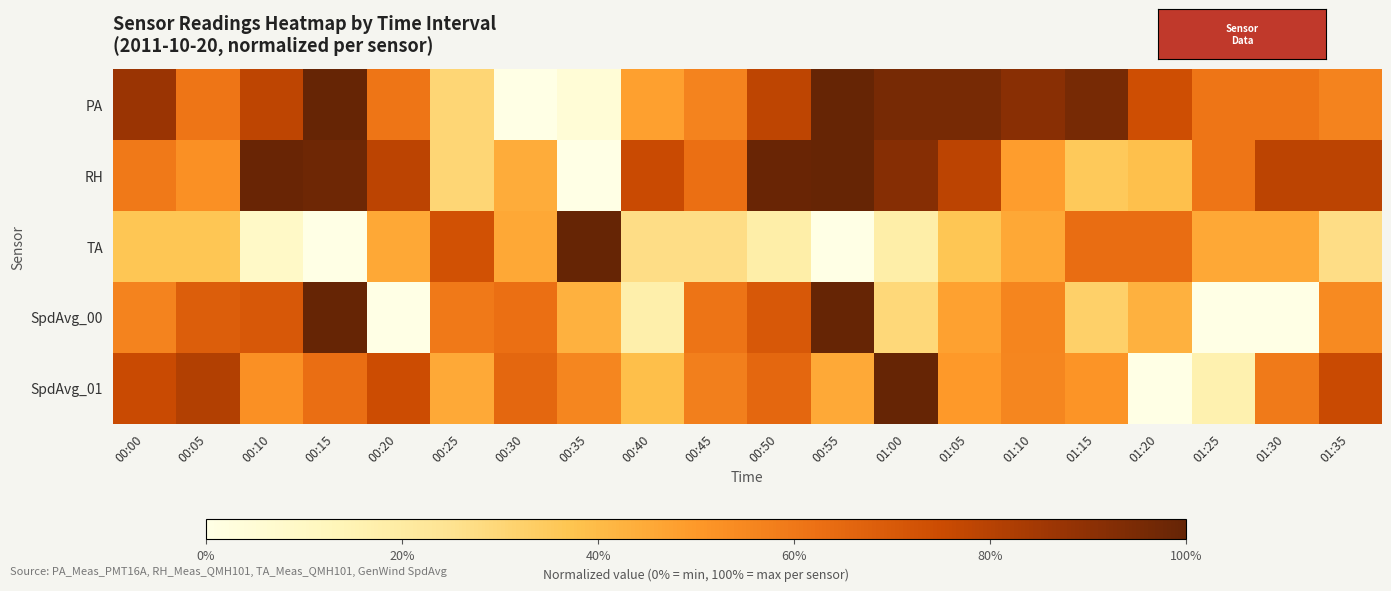

Reading right to left, transcribe all the data shown in this chart.

PA: 01:35=56.5	01:30=60.9	01:25=60.9	01:20=73.9	01:15=95.7	01:10=91.3	01:05=95.7	01:00=95.7	00:55=100.0	00:50=78.3	00:45=56.5	00:40=47.8	00:35=4.3	00:30=0.0	00:25=30.4	00:20=60.9	00:15=100.0	00:10=78.3	00:05=60.9	00:00=87.0
RH: 01:35=78.8	01:30=78.8	01:25=60.6	01:20=38.4	01:15=35.4	01:10=48.5	01:05=78.8	01:00=91.9	00:55=100.0	00:50=99.0	00:45=62.6	00:40=75.8	00:35=0.0	00:30=44.4	00:25=30.3	00:20=78.8	00:15=98.0	00:10=99.0	00:05=52.5	00:00=59.6
TA: 01:35=27.3	01:30=45.5	01:25=45.5	01:20=63.6	01:15=63.6	01:10=45.5	01:05=36.4	01:00=18.2	00:55=0.0	00:50=18.2	00:45=27.3	00:40=27.3	00:35=100.0	00:30=45.5	00:25=72.7	00:20=45.5	00:15=0.0	00:10=9.1	00:05=36.4	00:00=36.4
SpdAvg_00: 01:35=54.6	01:30=0.0	01:25=0.0	01:20=42.9	01:15=32.7	01:10=56.1	01:05=47.4	01:00=29.6	00:55=100.0	00:50=70.4	00:45=61.2	00:40=17.3	00:35=42.9	00:30=62.8	00:25=59.7	00:20=0.0	00:15=100.0	00:10=70.4	00:05=68.4	00:00=56.6
SpdAvg_01: 01:35=75.5	01:30=59.0	01:25=16.1	01:20=0.0	01:15=51.4	01:10=55.8	01:05=49.8	01:00=100.0	00:55=45.0	00:50=65.5	00:45=57.4	00:40=39.0	00:35=55.8	00:30=65.5	00:25=45.0	00:20=74.7	00:15=63.1	00:10=52.6	00:05=81.1	00:00=75.5